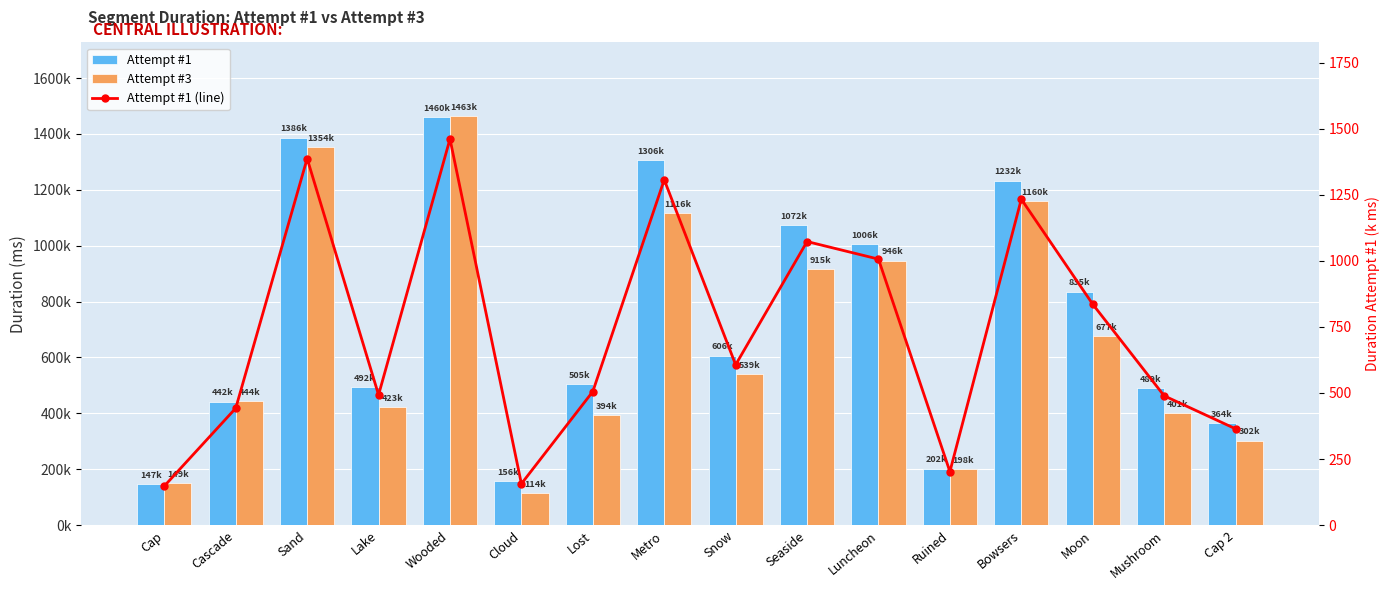

Which series has the widest spread of values?

Attempt #3